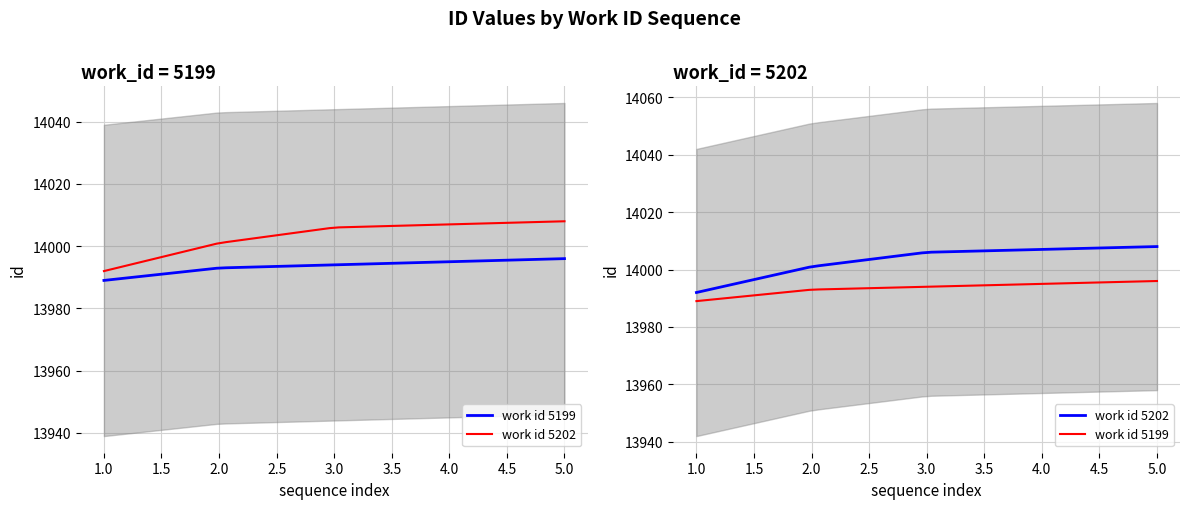

What is the difference between the second highest and minimum values in the work_id_5202 series?

15